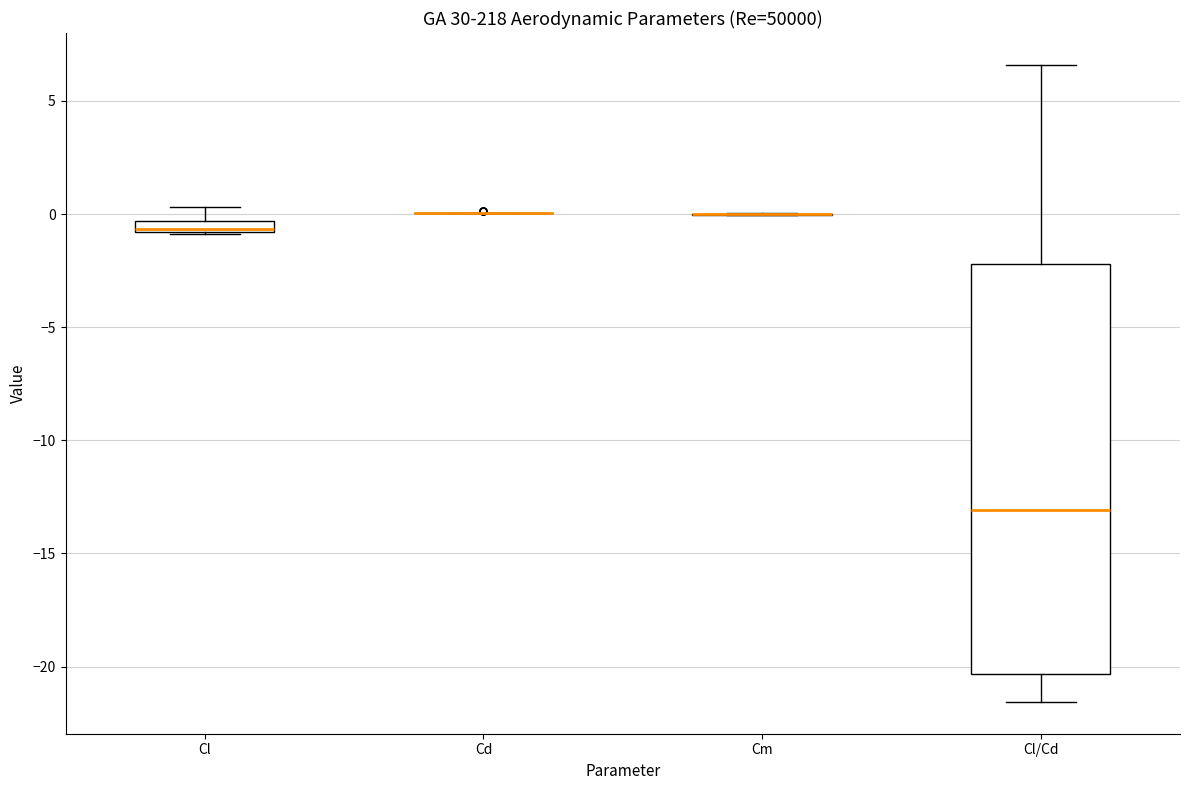

Where does the lower whisker of the box for Cl/Cd end on the y-axis? The values are not printed on the chart, so give them approximately, as read against the axis.

-21.5